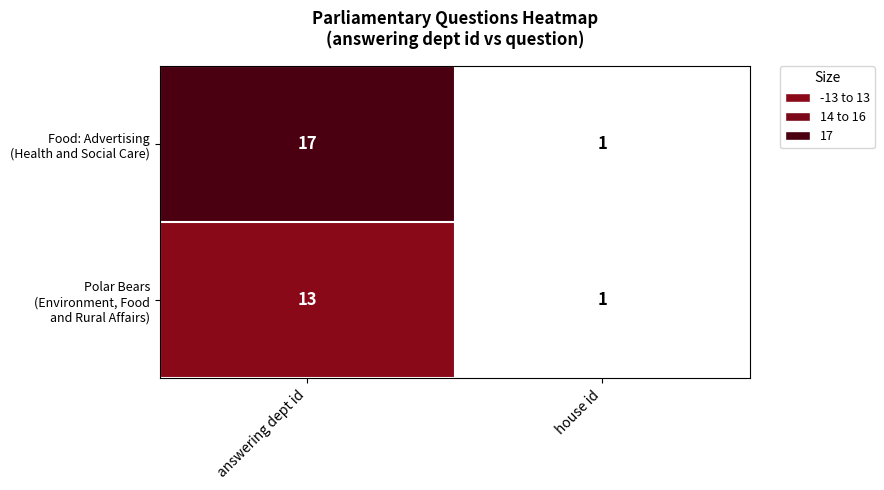

What is the maximum value shown in the chart?

17